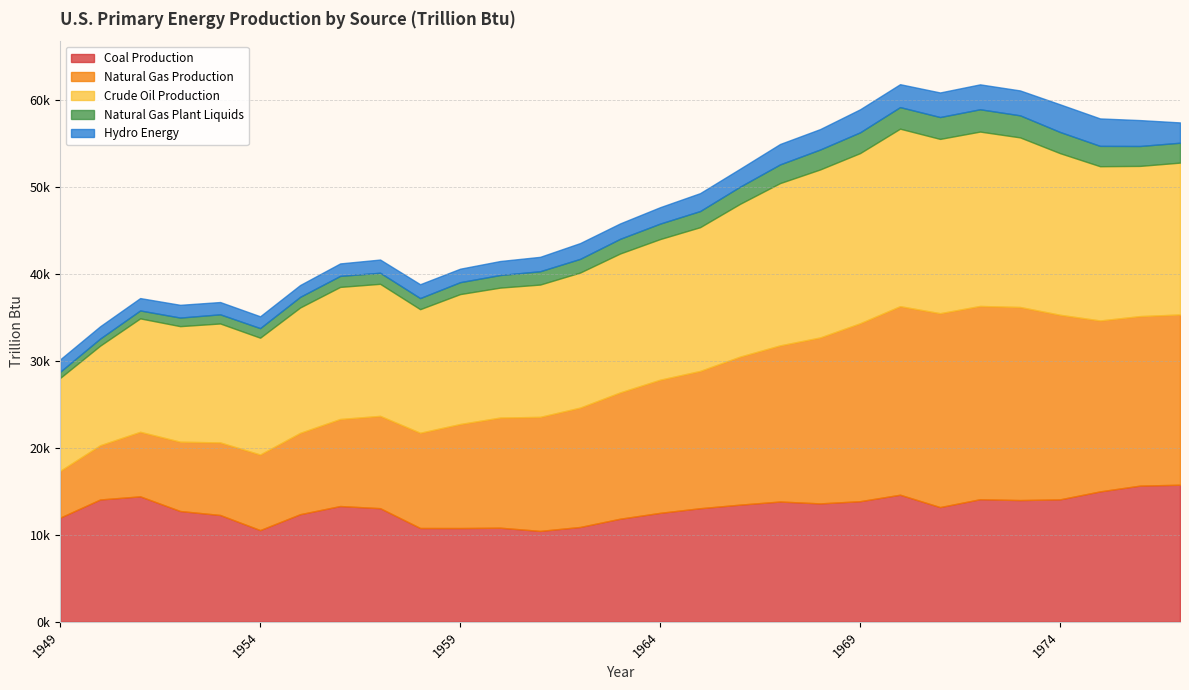

What is the sum of the Natural Gas Plant Liquids values at 1964 and 1974?

4212.2